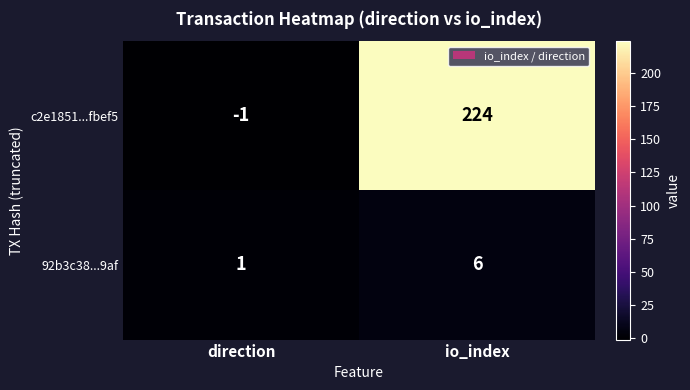

What is the maximum value shown in the chart?

224